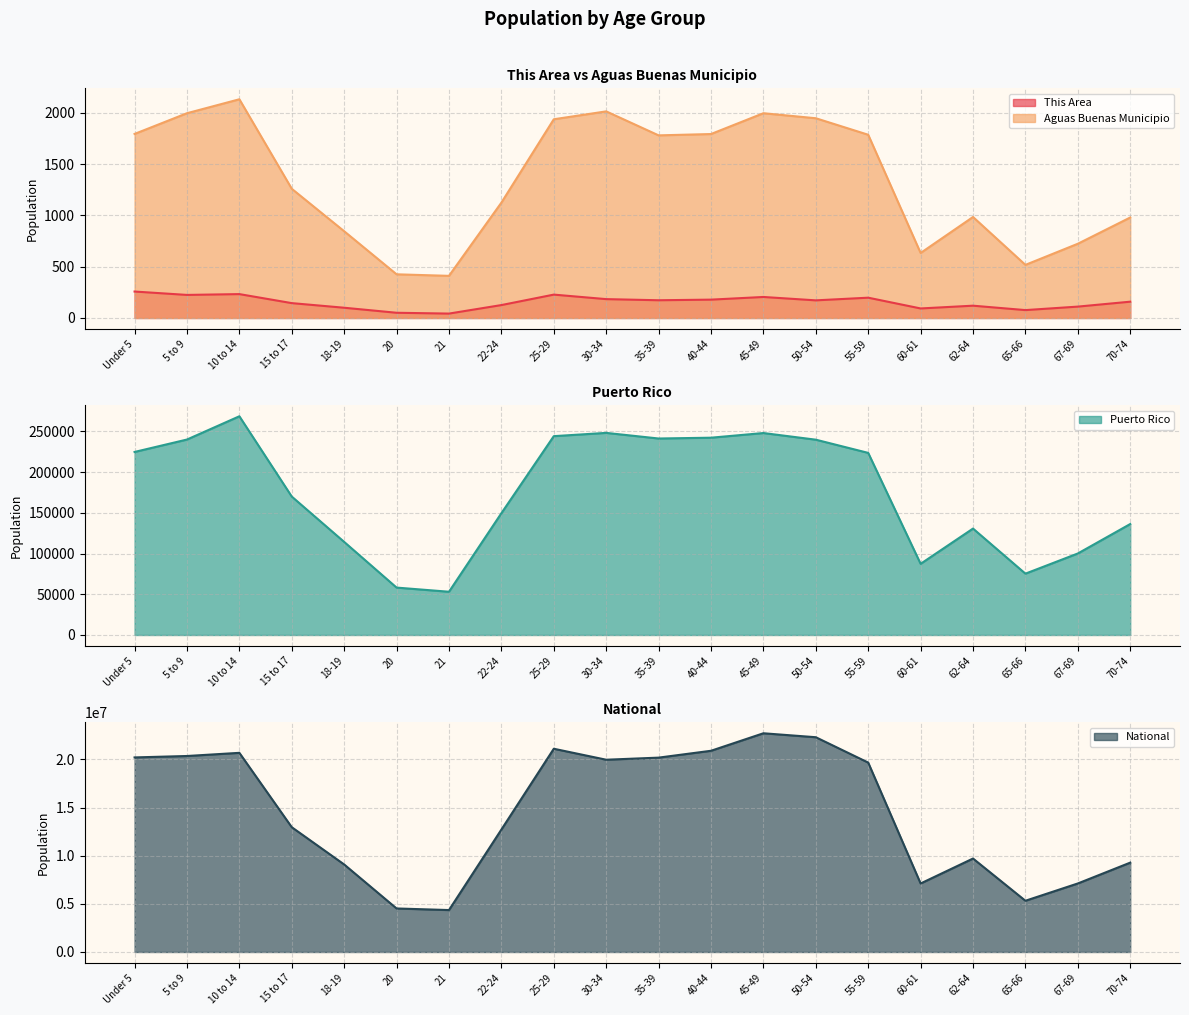

At which category is the sum across all series the highest?

45-49